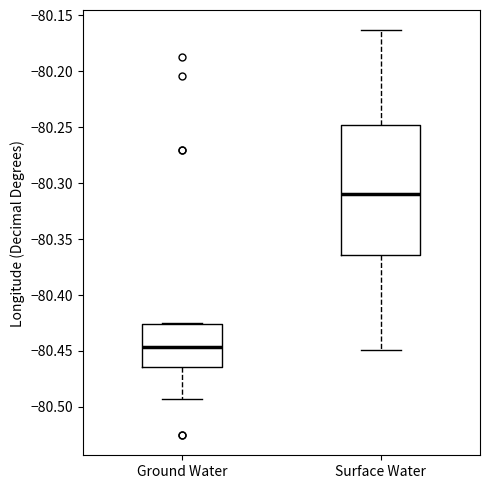

Reading left to right, transcribe this box plot: for each box, give where its median line is, the range the box spans, and where its two whiskers end, as read against the y-axis. The values are not printed on the chart, so give them approximately, as read against the axis.

Ground Water: median -80.445, box -80.465 to -80.425, whiskers -80.495 to -80.425
Surface Water: median -80.310, box -80.365 to -80.250, whiskers -80.450 to -80.165